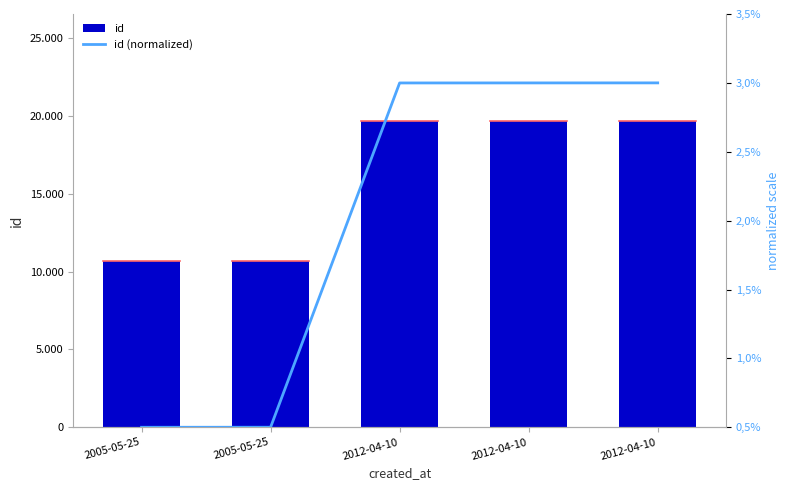

What is the difference between the maximum and minimum values in the id series?

8980.0